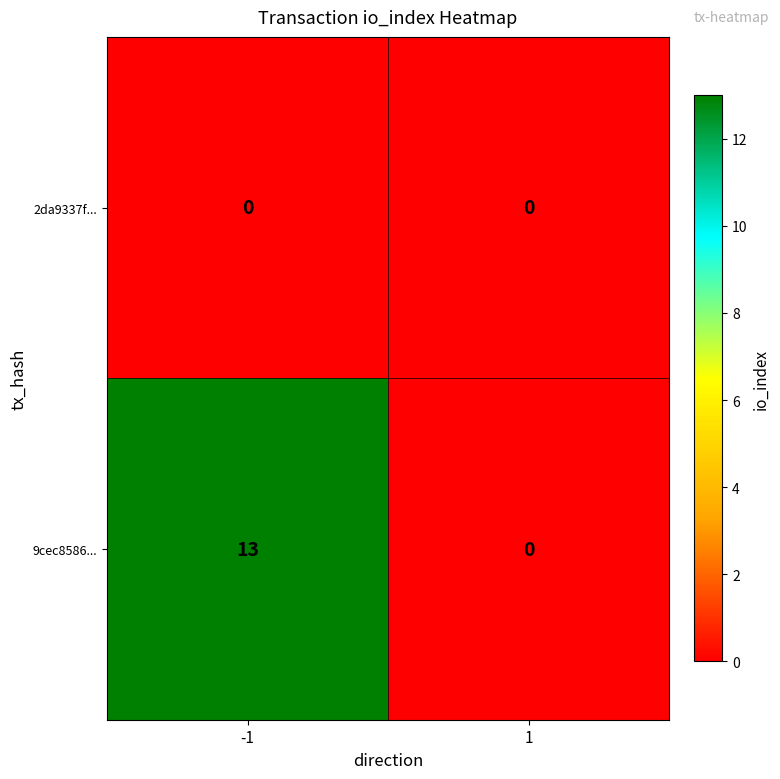

Rank the series by their maximum value, from highest to lowest.

9cec8586..., 2da9337f...